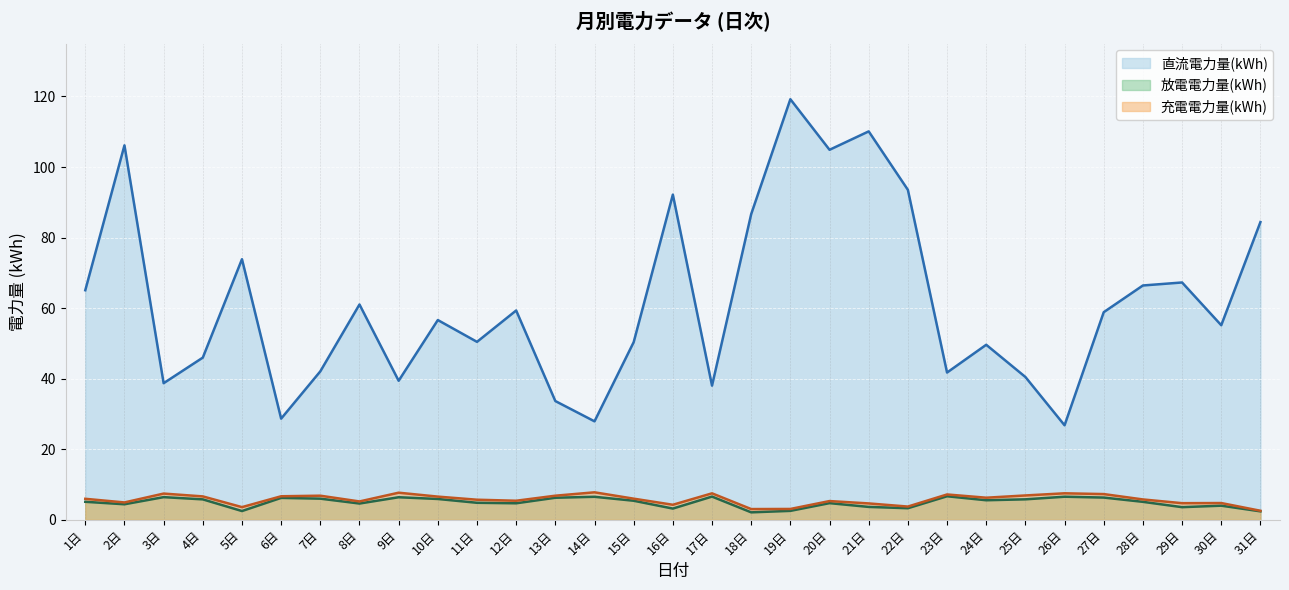

List the series in order of their peak value, lowest first.

放電電力量(kWh), 充電電力量(kWh), 直流電力量(kWh)